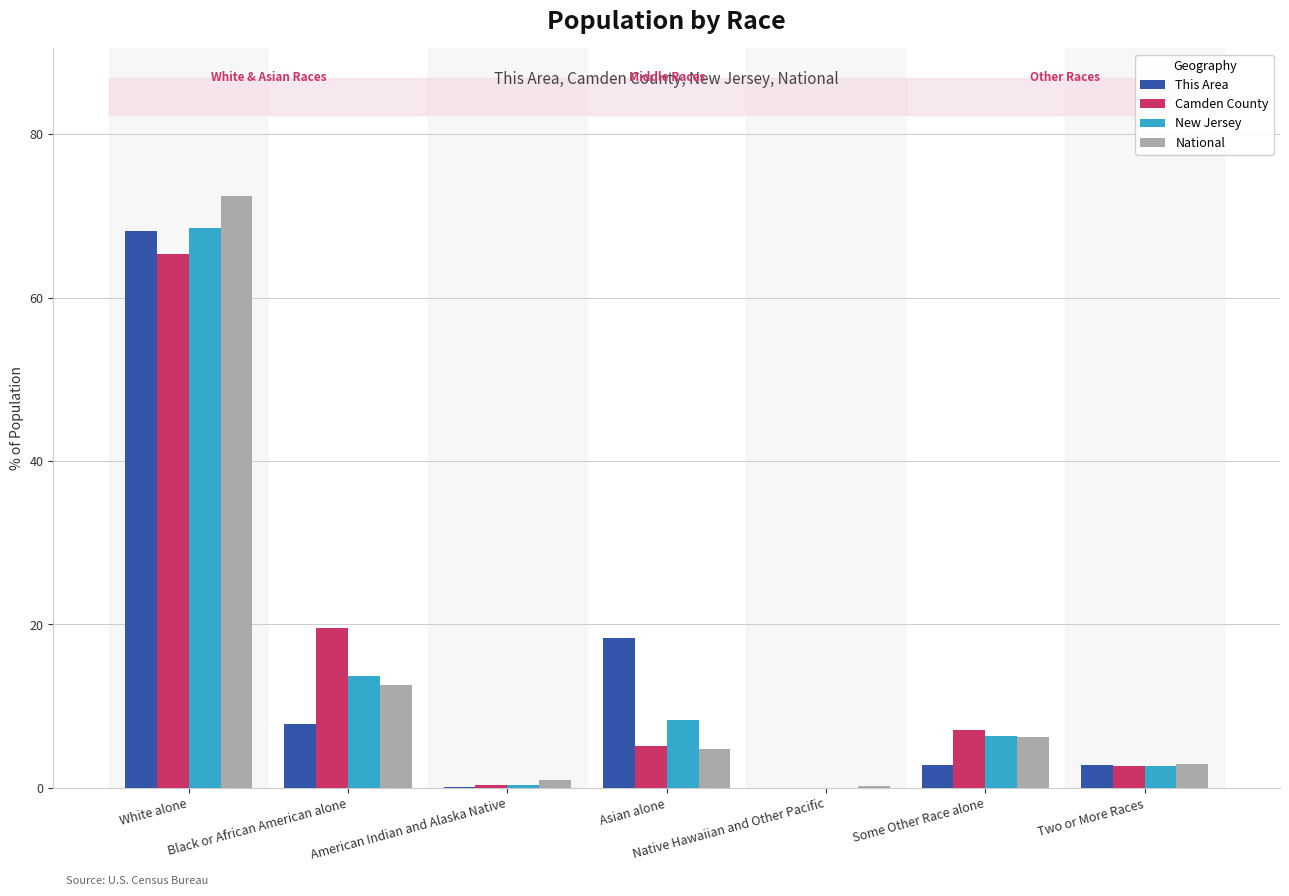

Where is National nearest to the value 36?

Black or African American alone